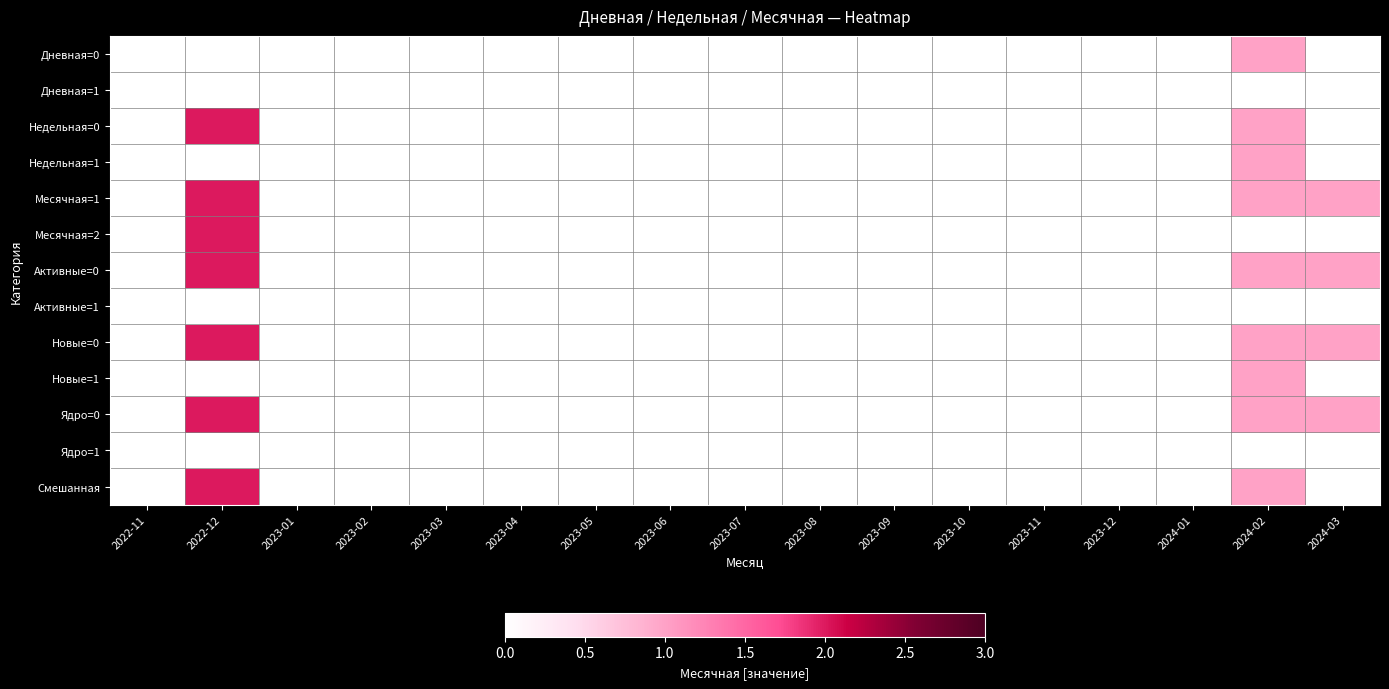

Which category has the lowest value across all series?

2022-11